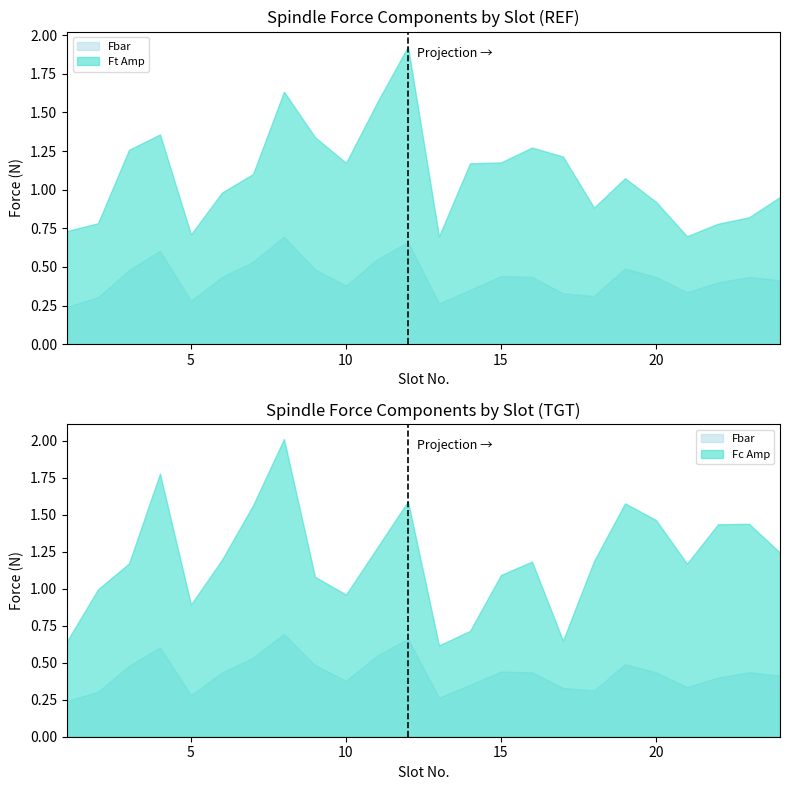

At which label does Fc Amp first exceed 1?

3